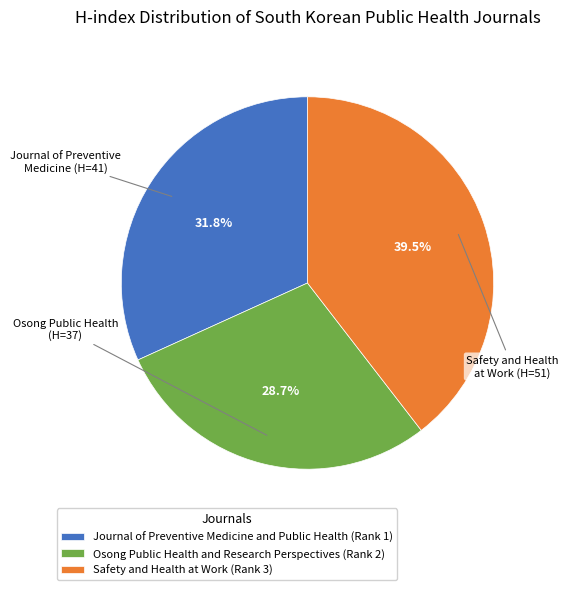

Combined, do Osong Public Health and Research Perspectives (Rank 2) and Journal of Preventive Medicine and Public Health (Rank 1) account for over 50%?

Yes